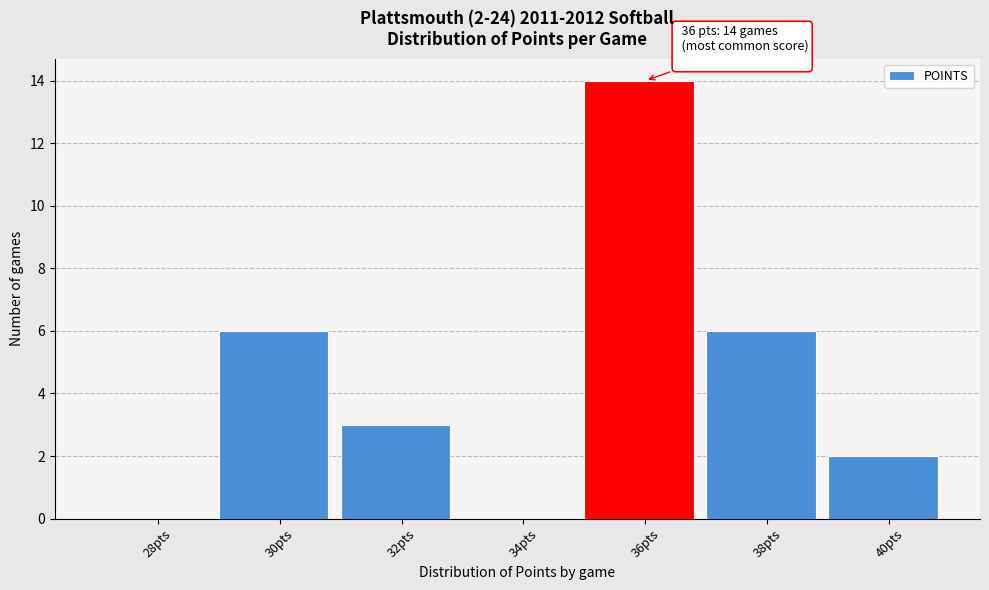

Reading right to left, transcribe all the data shown in this chart.

40pts=2	38pts=6	36pts=14	34pts=0	32pts=3	30pts=6	28pts=0